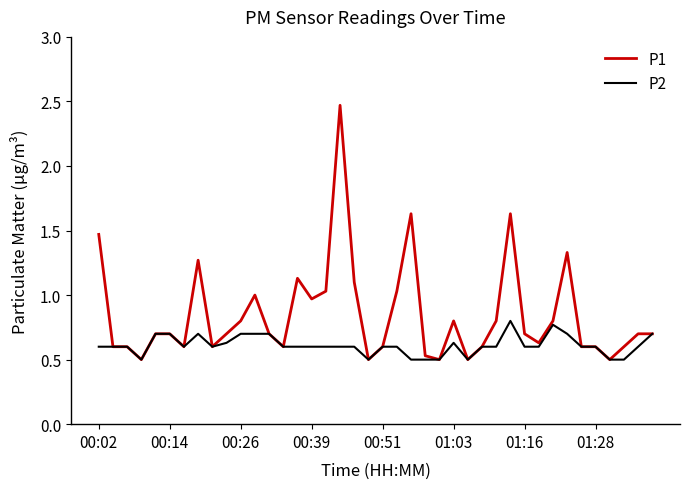

Which series has the largest range (max minus min)?

P1